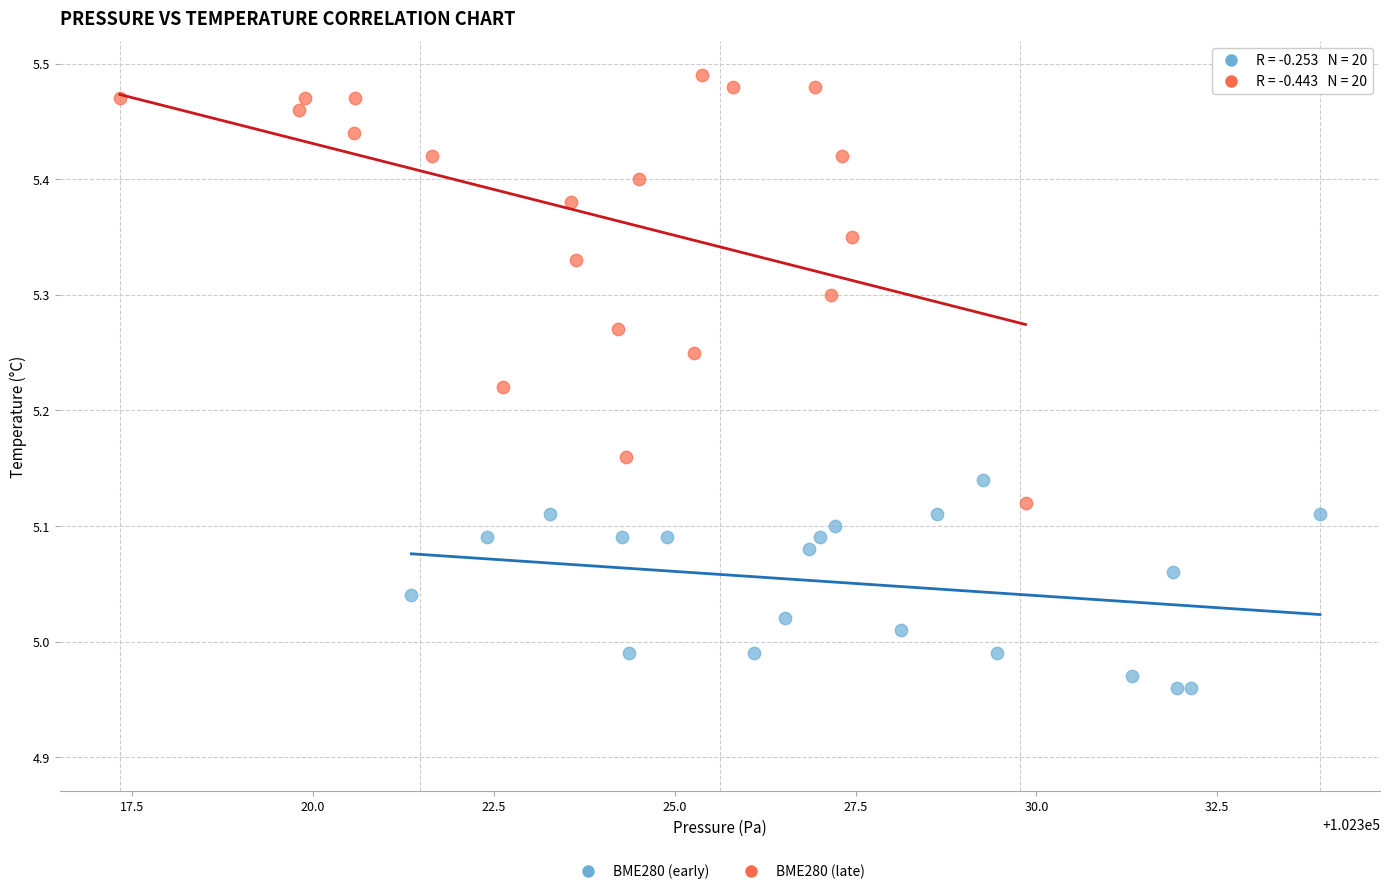

What are all the series names shown in the legend?

BME280 (early), BME280 (late)